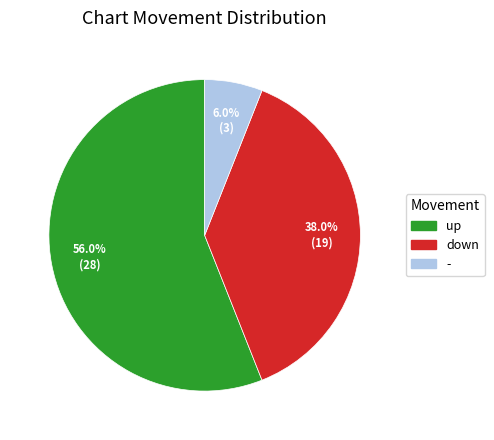

Rank the categories by value from highest to lowest.

up, down, -